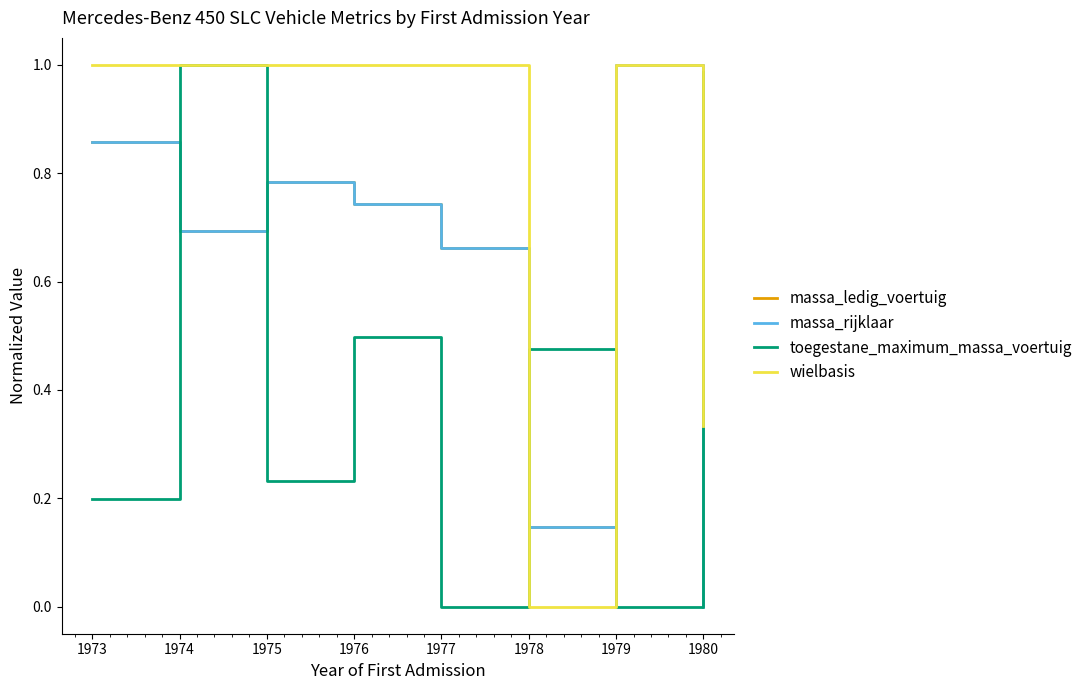

Does the chart have visible grid lines?

No